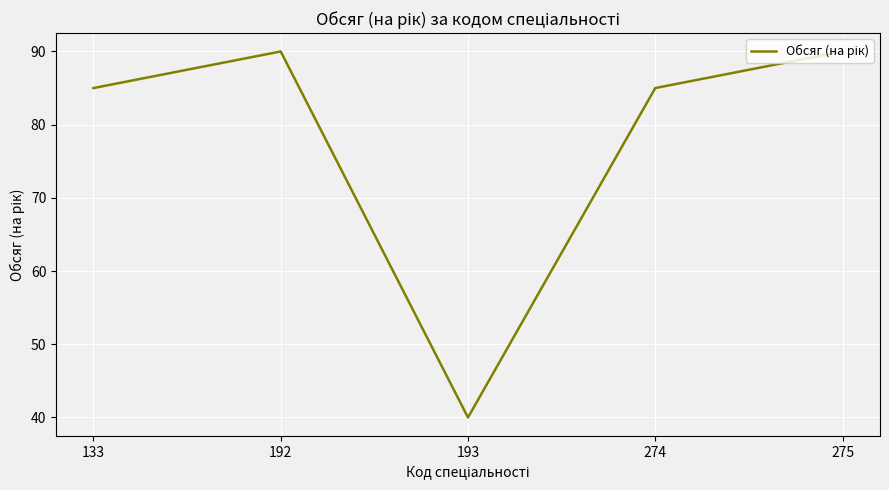

What is the maximum value shown in the chart?

90